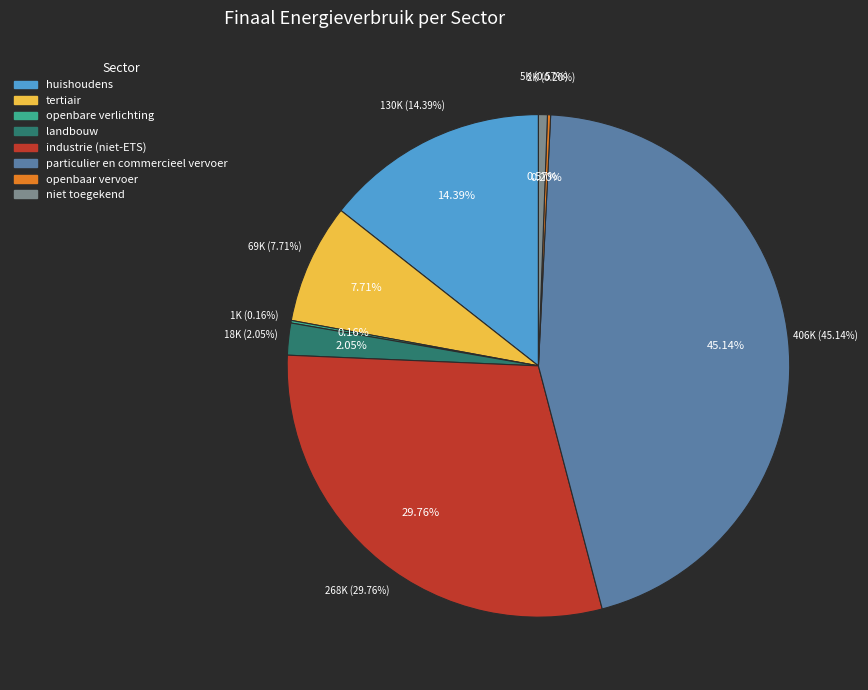

Does tertiair represent more than half of the total?

No